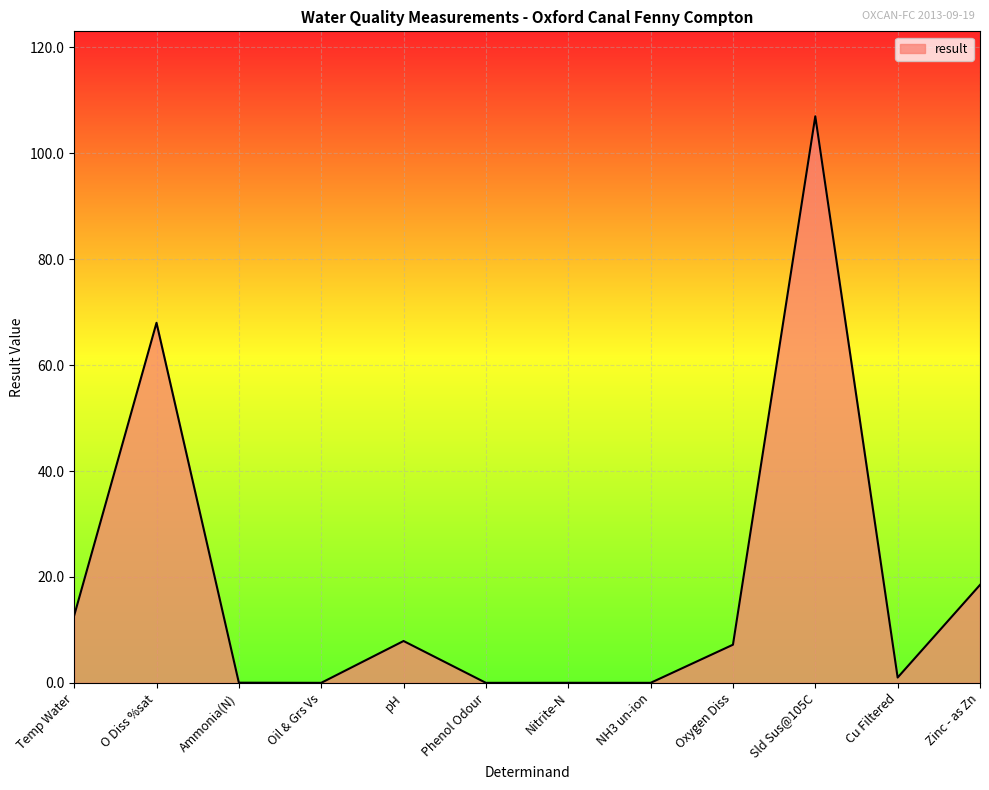

What is the sum of all values?

222.3